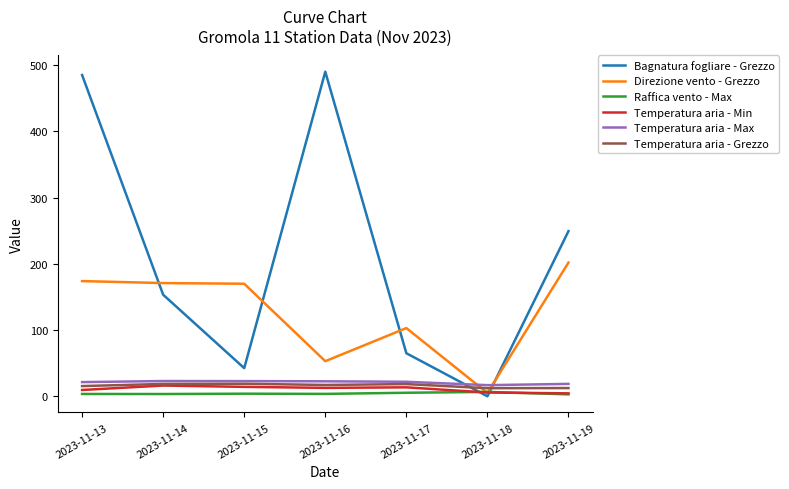

What is the sum of the Bagnatura fogliare - Grezzo values at 2023-11-18 and 2023-11-13?

485.3